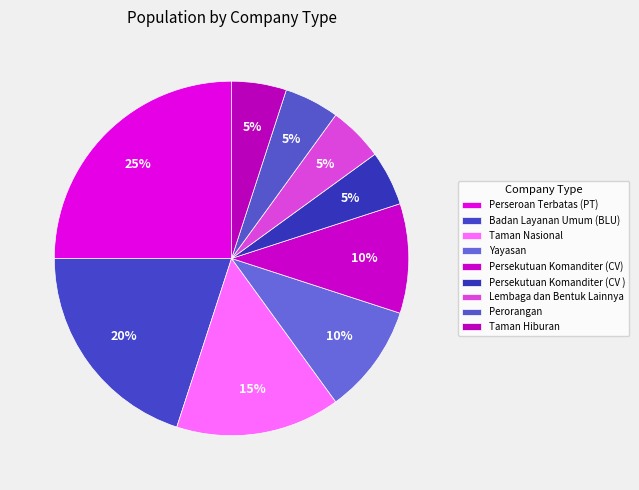

To the nearest percent, what is the difference between the Taman Nasional and Taman Hiburan slice percentages?

10%